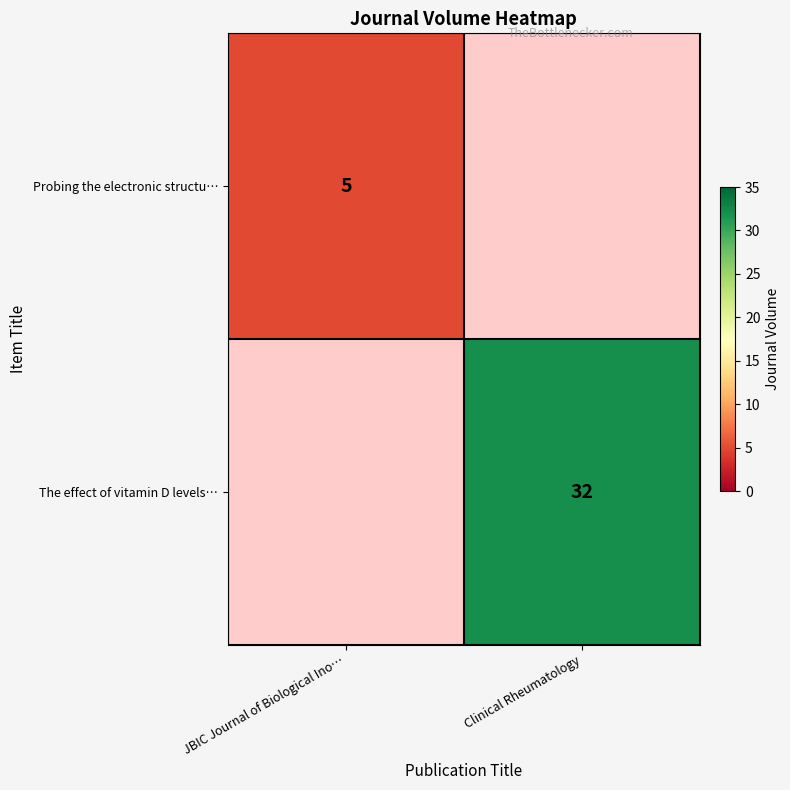

The Probing the electronic structu… series shows 3 at JBIC Journal of Biological Ino…. True or false?

False